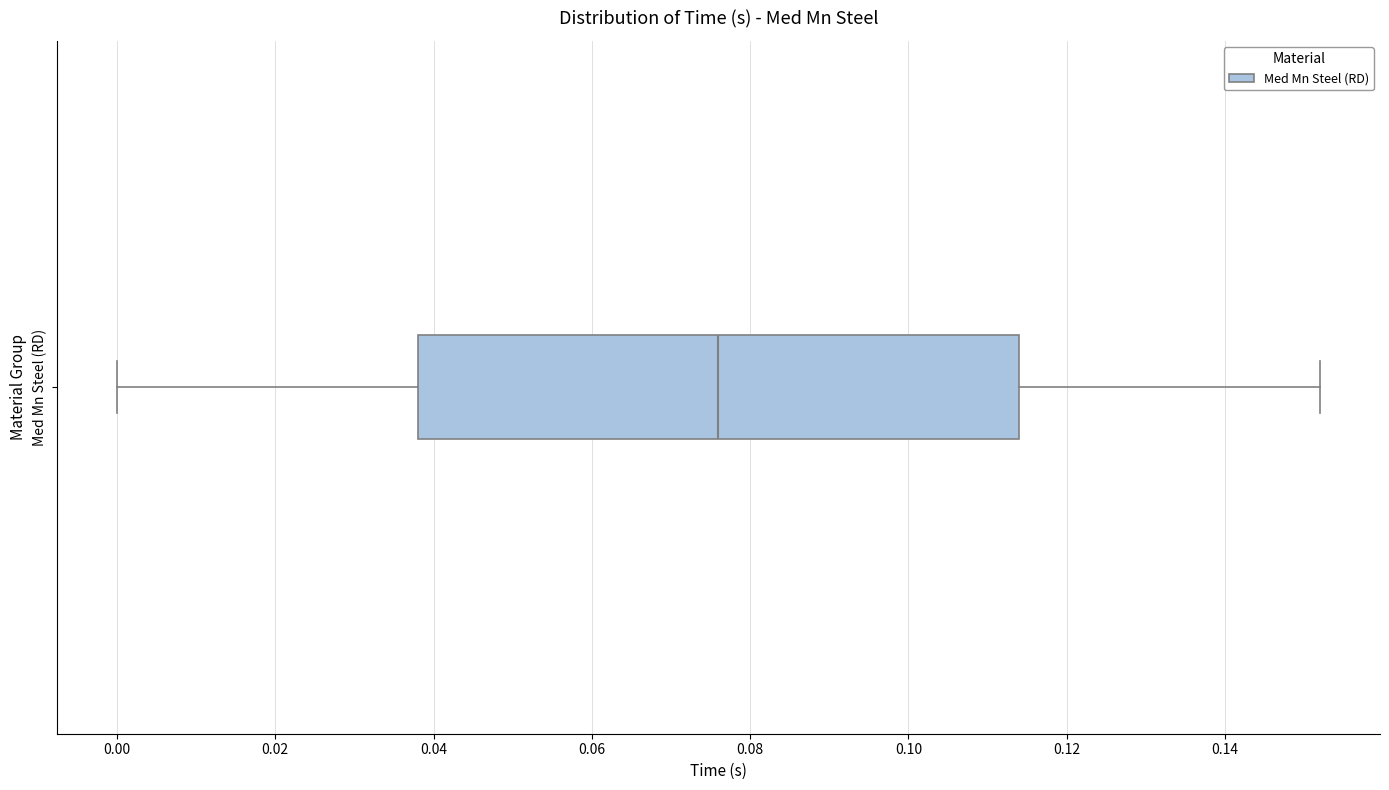

Where does the median line of the box for Med Mn Steel (RD) sit on the x-axis? The values are not printed on the chart, so give them approximately, as read against the axis.

0.076